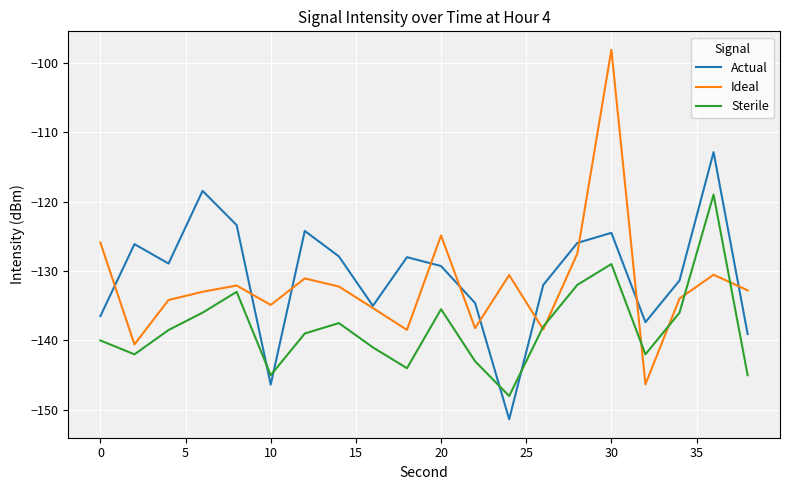

True or false: Sterile and Actual intersect in this chart.

True